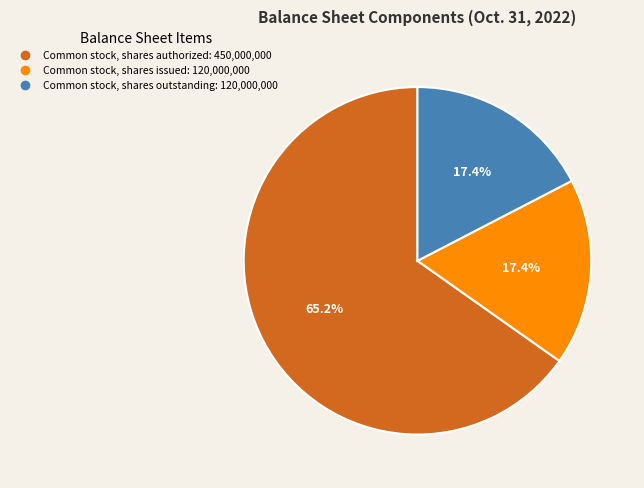

Is there any slice that represents more than half of the pie?

Yes